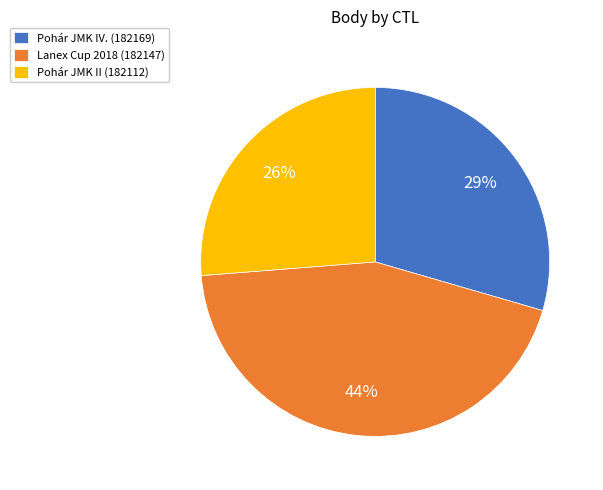

How many segments does this pie chart have?

3